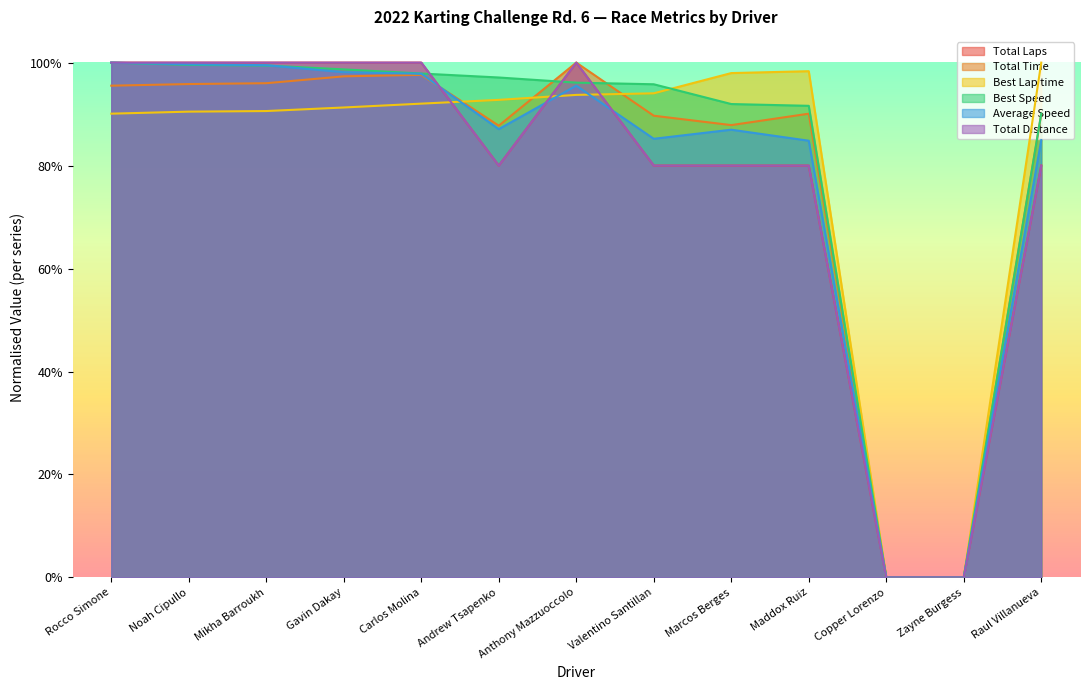

What is the sum of all Best Speed values?

10.6